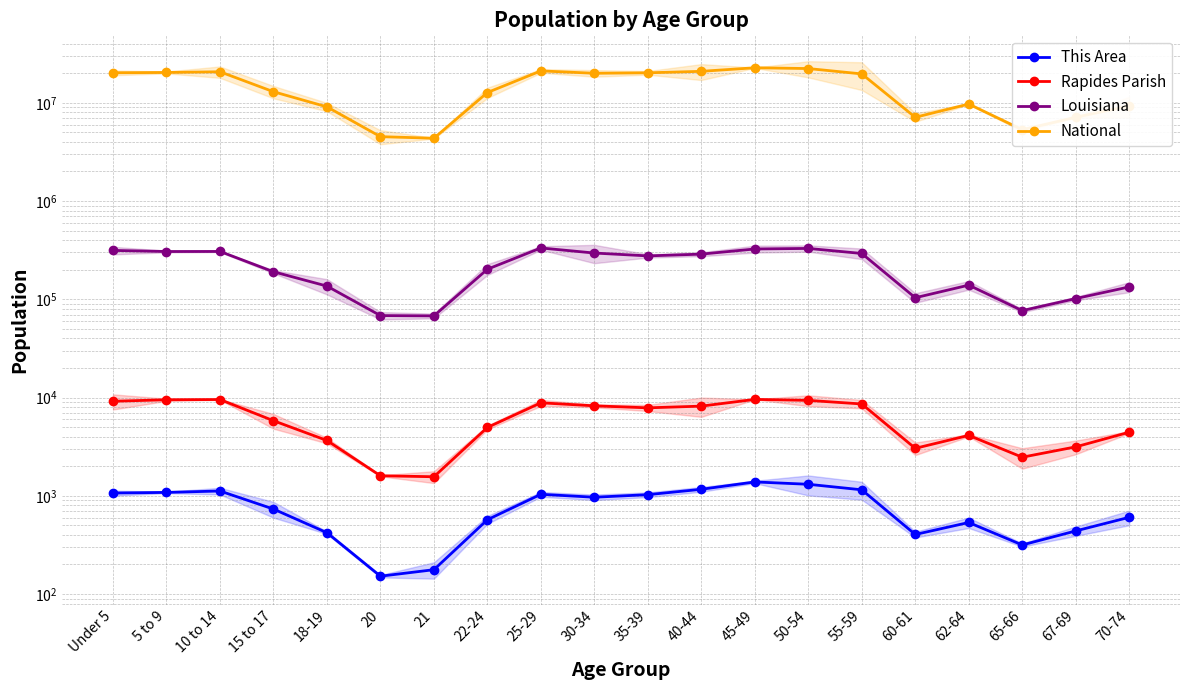

What is the sum of all Rapides Parish values?

123657